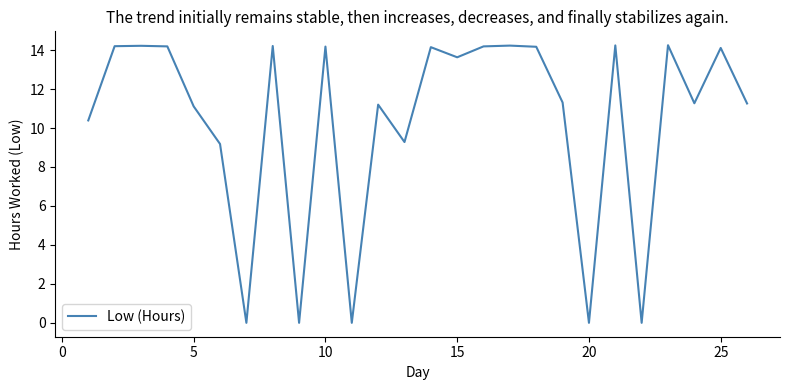

True or false: the data shows 0.0 at 20.

True